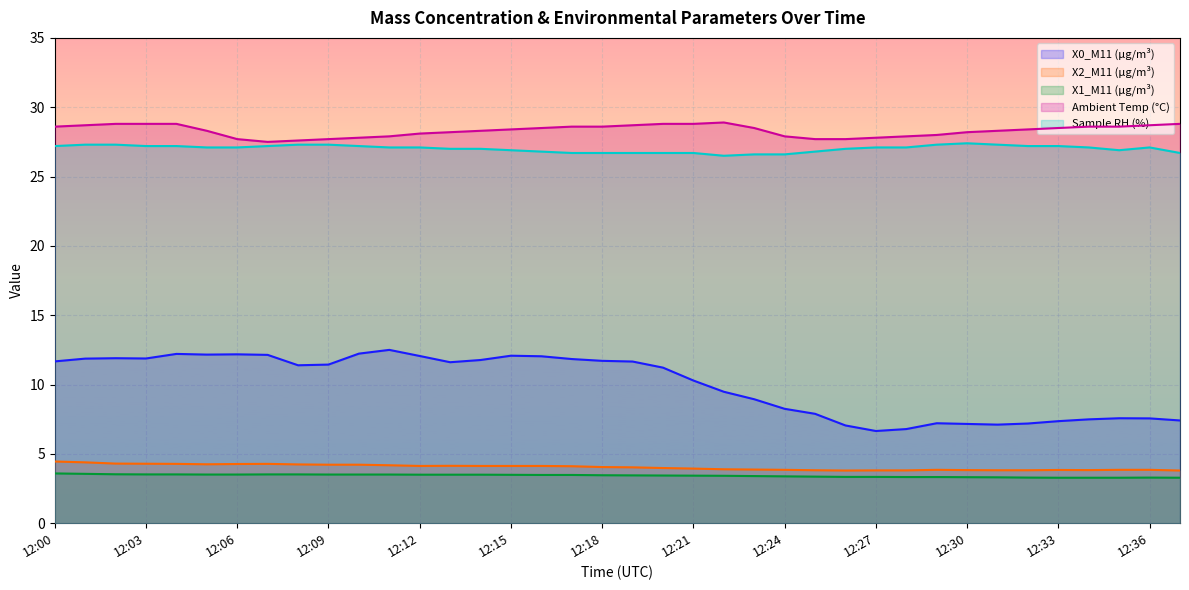

How many interior local valleys does the X2_M11 (μg/m³) series have?

4